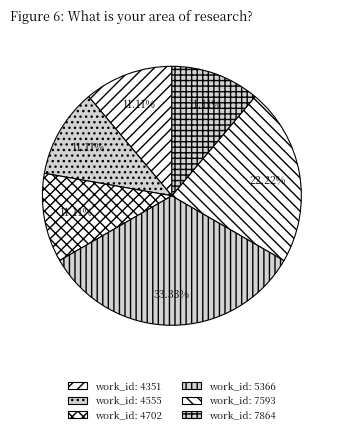

Is there a majority slice in this chart?

No